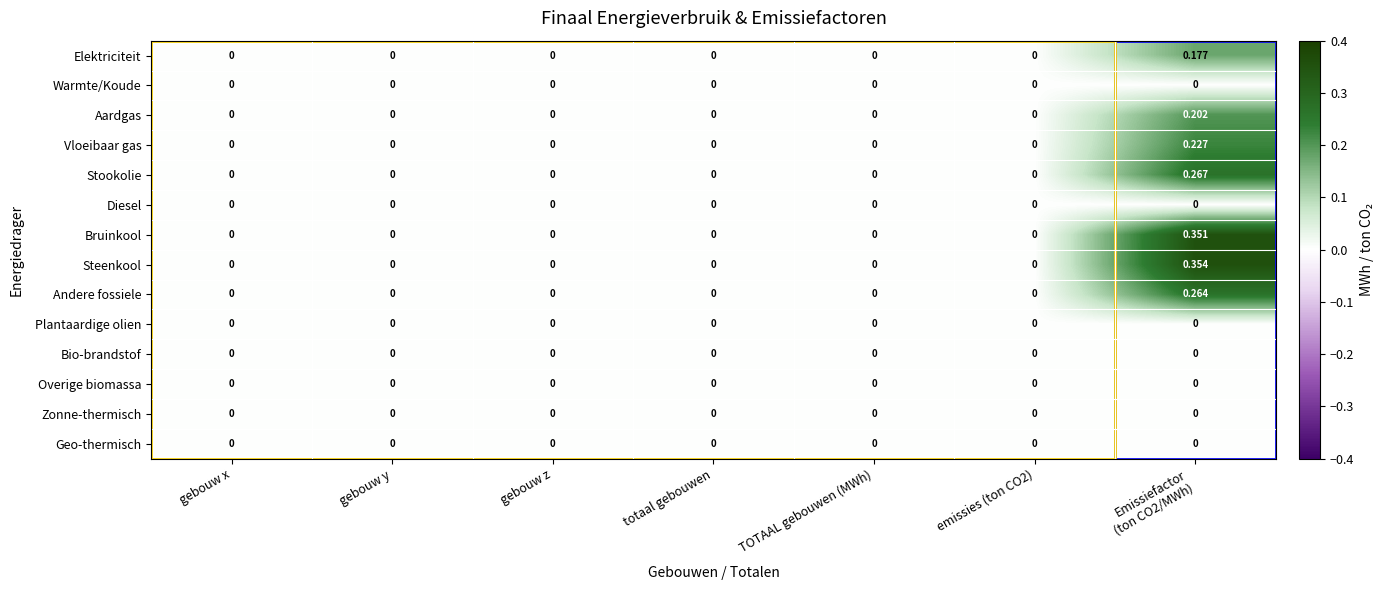

Which series has the widest spread of values?

Steenkool